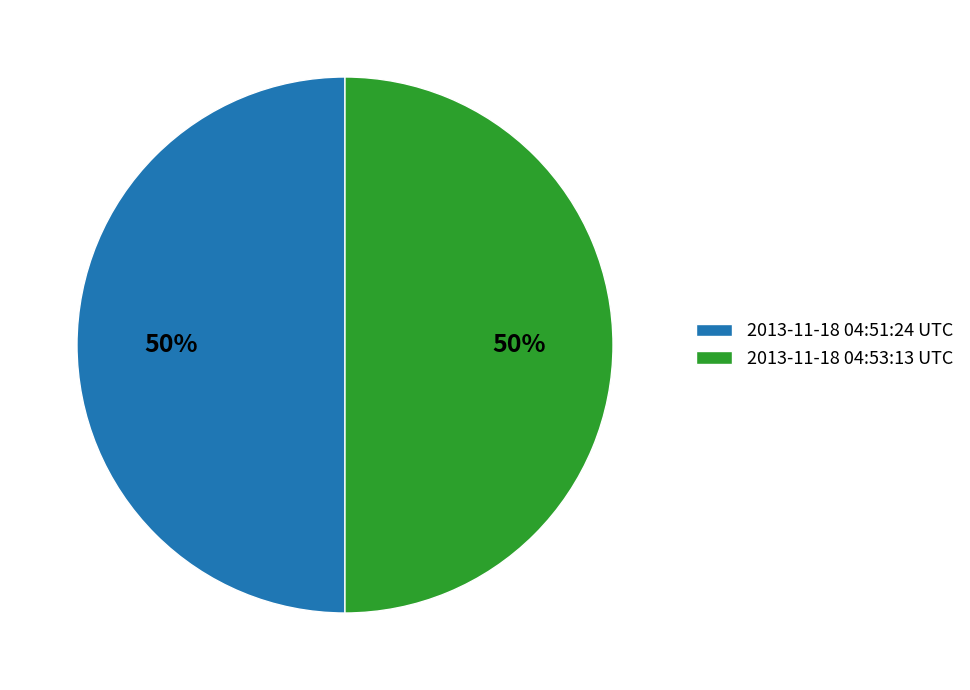

Combined, do 2013-11-18 04:53:13 UTC and 2013-11-18 04:51:24 UTC account for over 50%?

Yes